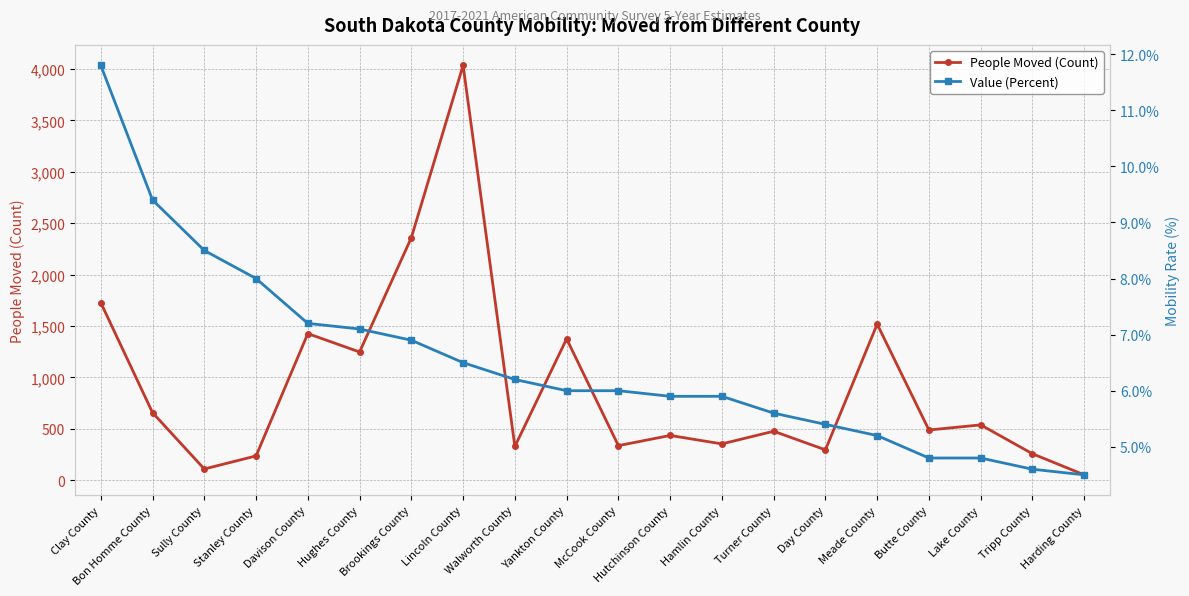

What is the total value across all series at Walworth County?

334.2